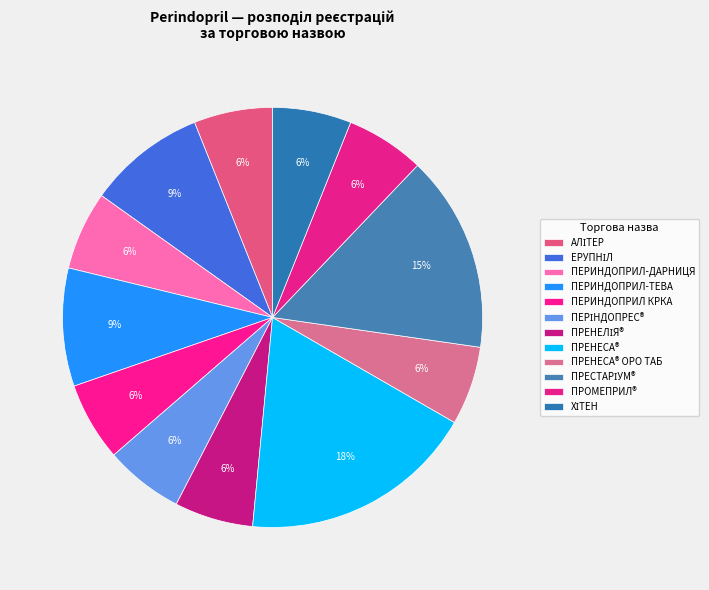

How many segments does this pie chart have?

12